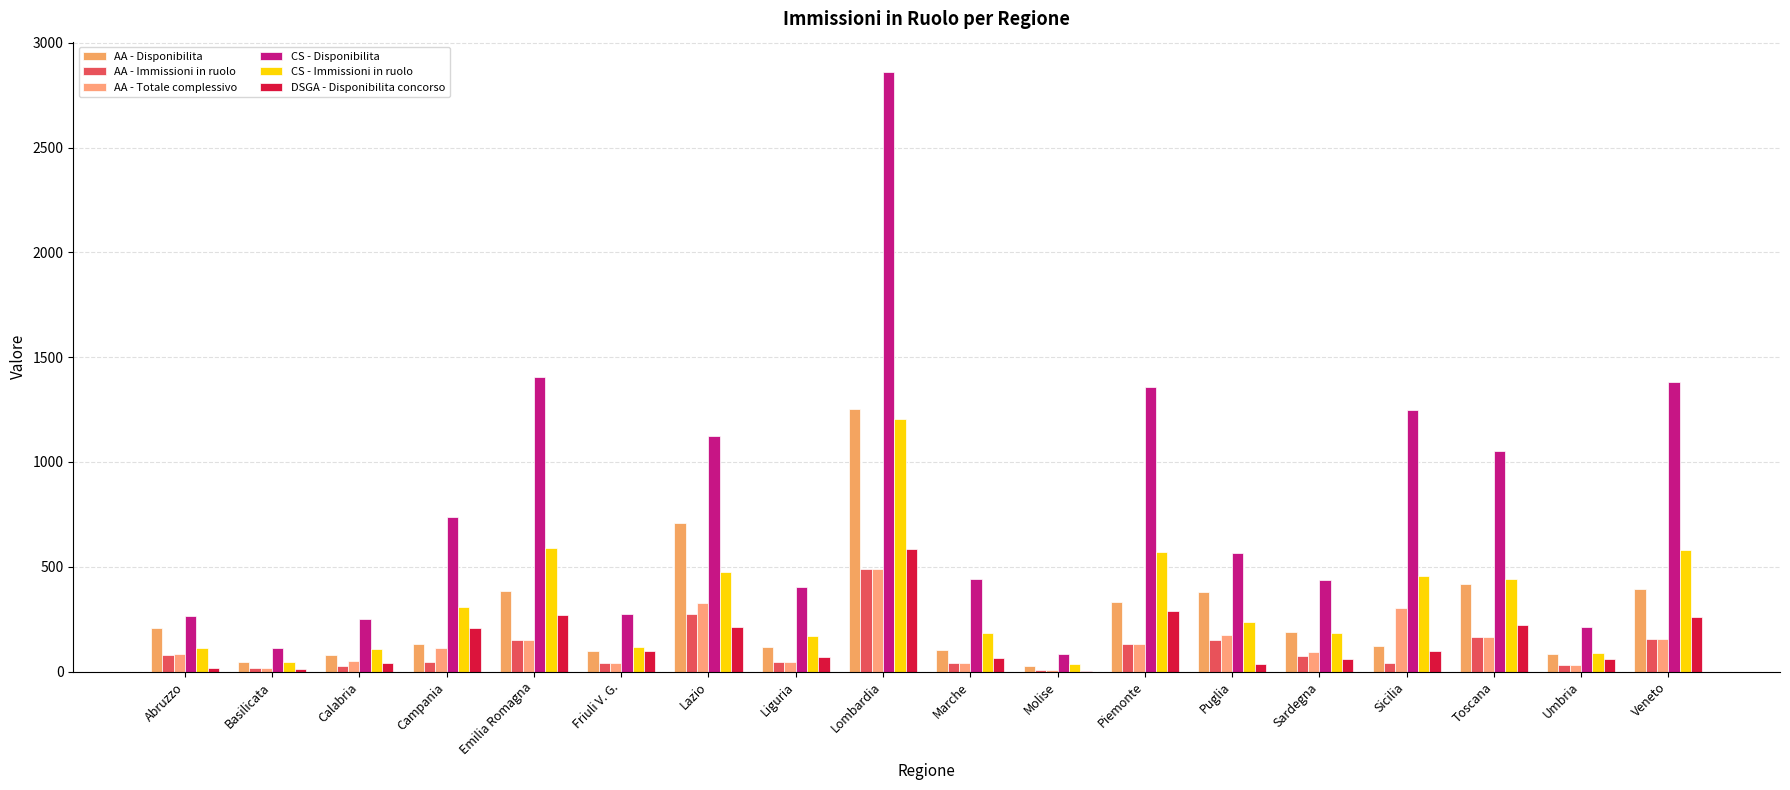

What is the value of the AA - Disponibilita bar at the 7th from the left?

707